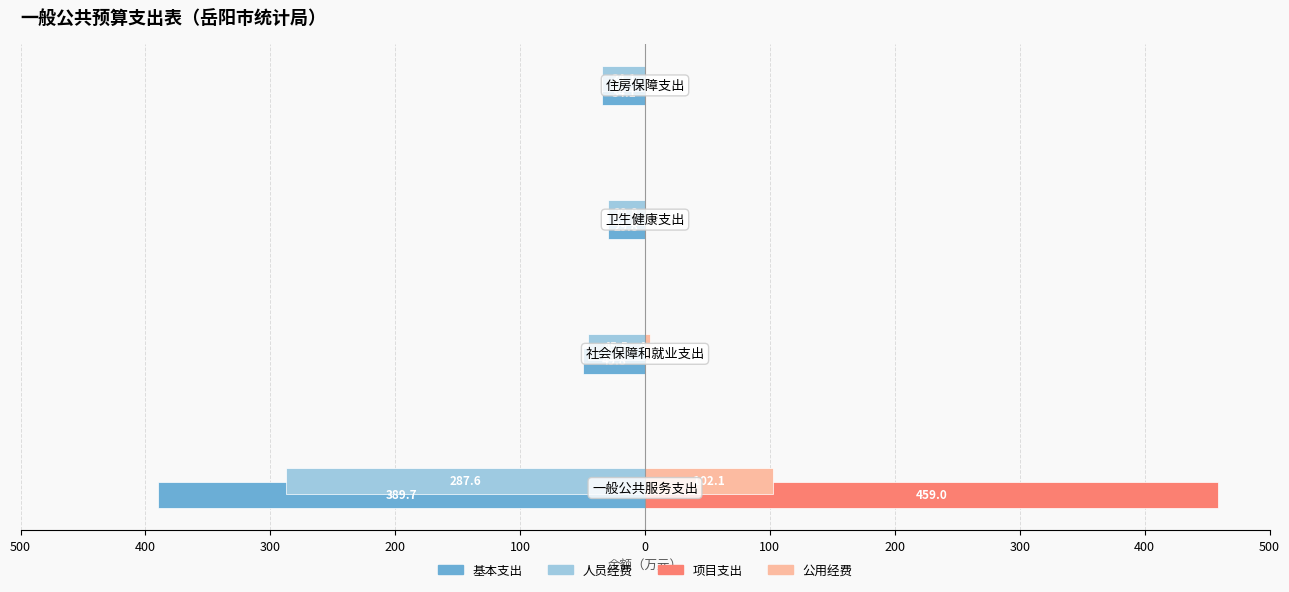

What are all the series names shown in the legend?

基本支出, 人员经费, 项目支出, 公用经费